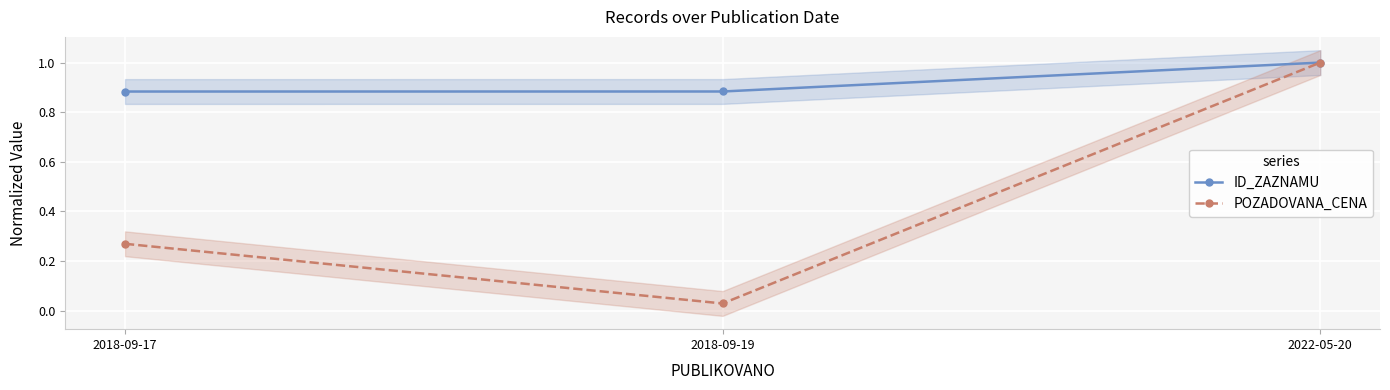

Rank the series by their maximum value, from lowest to highest.

ID_ZAZNAMU, POZADOVANA_CENA